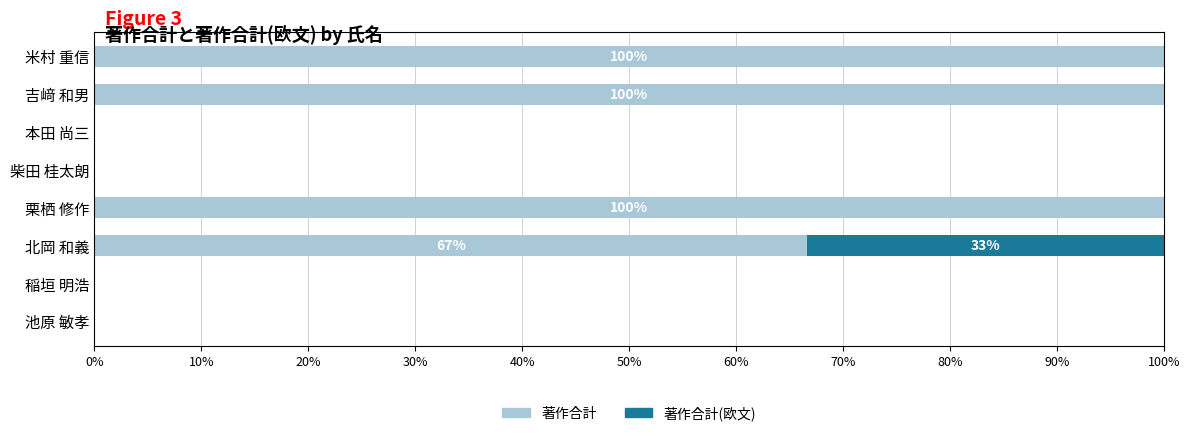

What is the maximum value for 著作合計?

100.0